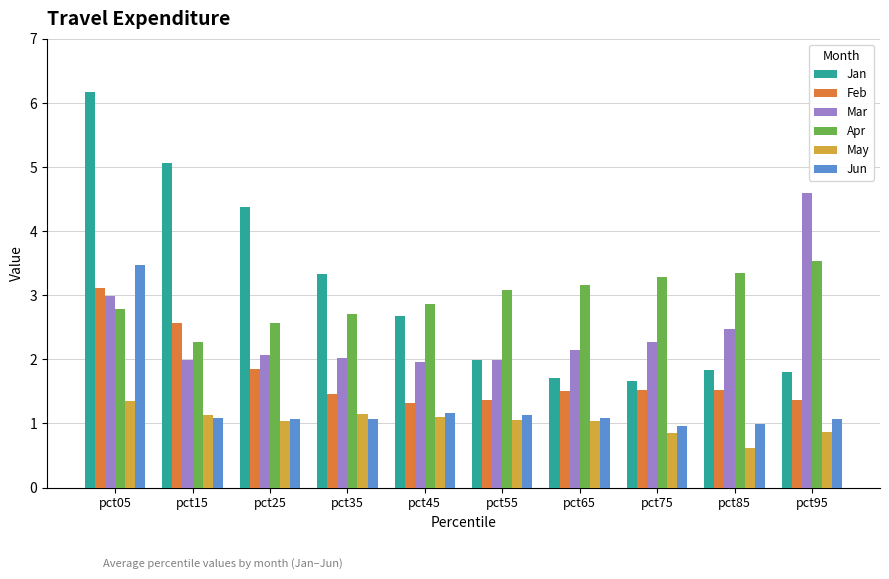

Where is May nearest to the value 0?

pct85